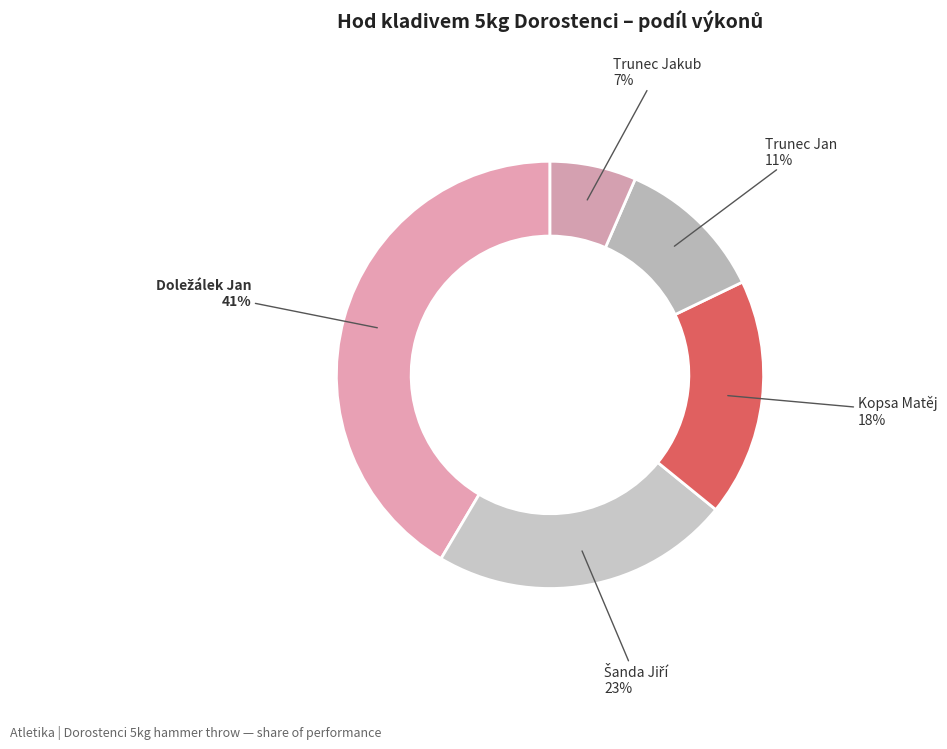

To the nearest percent, what percentage of the pie is Trunec Jan?

11%